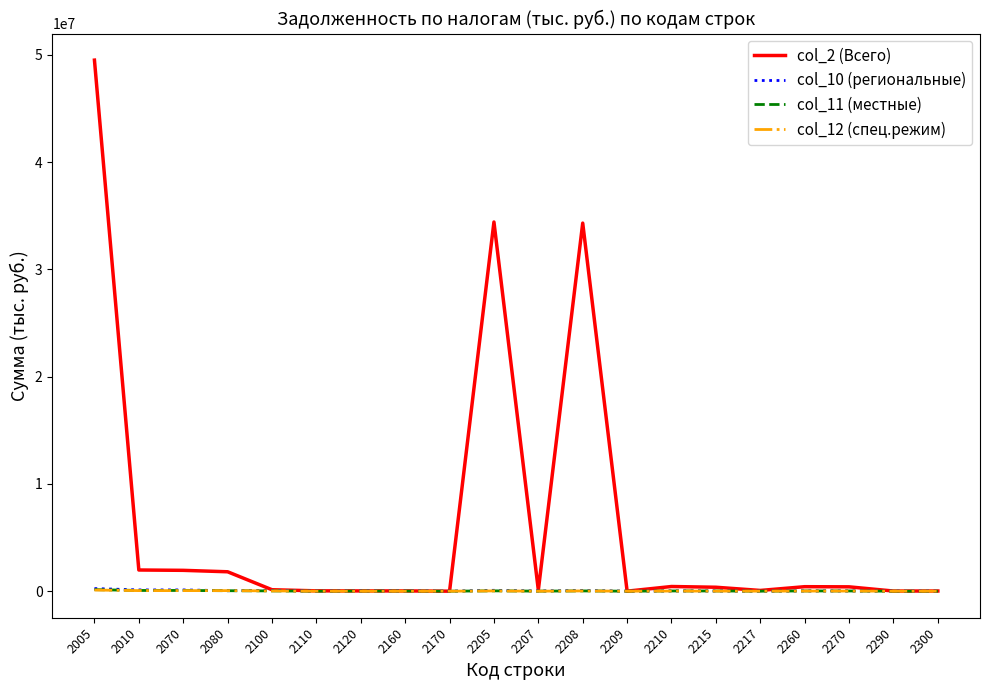

Which series has the largest range (max minus min)?

col_2 (Всего)